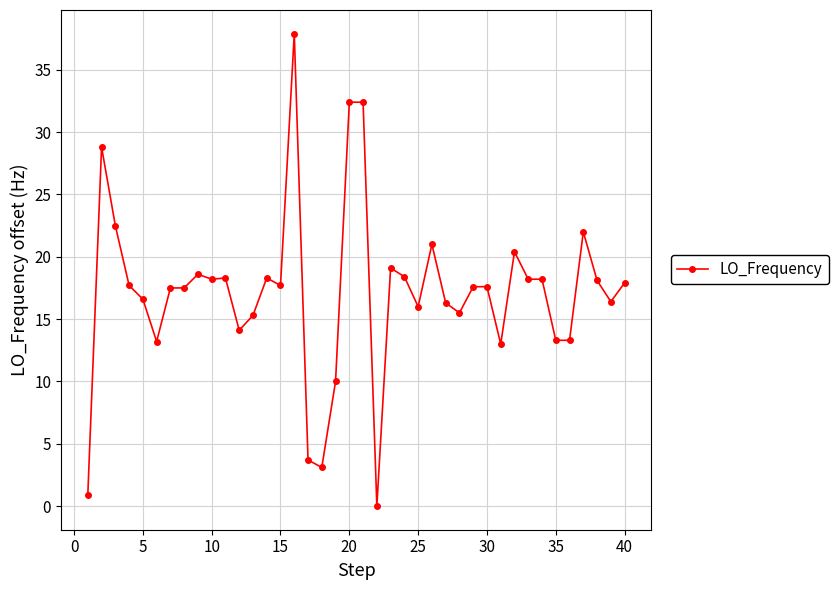

True or false: the data has more than 1 interior local peaks.

True